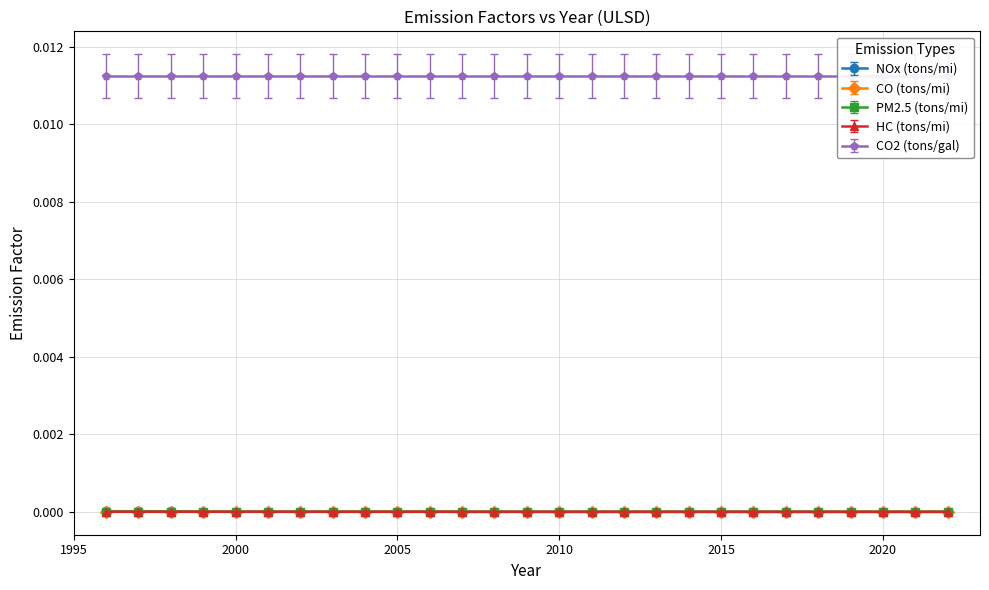

Which series has the largest total across all categories?

NOx (tons/mi)